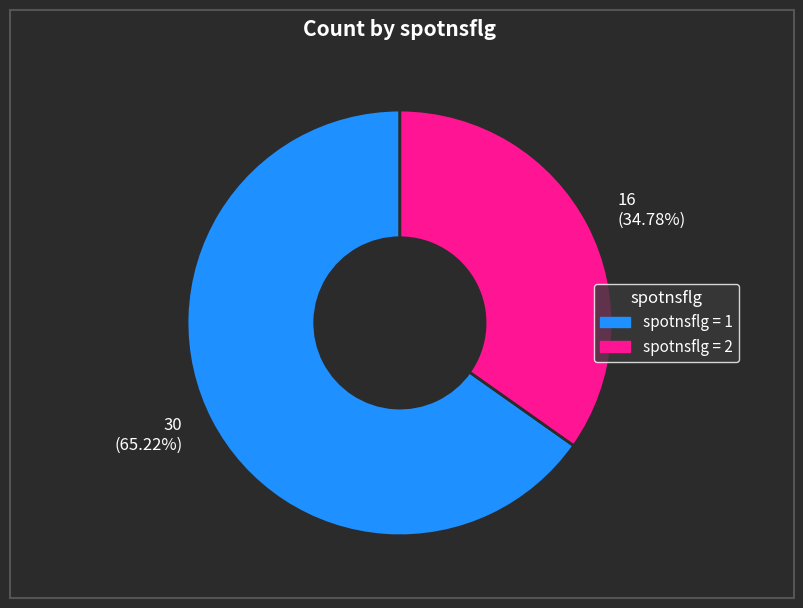

Is the sum of 16 (34.78%) and 30 (65.22%) greater than half?

Yes